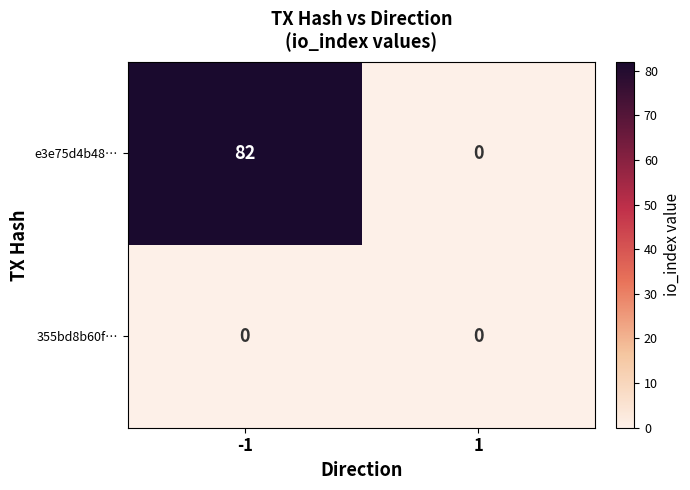

Which series has the widest spread of values?

e3e75d4b48…